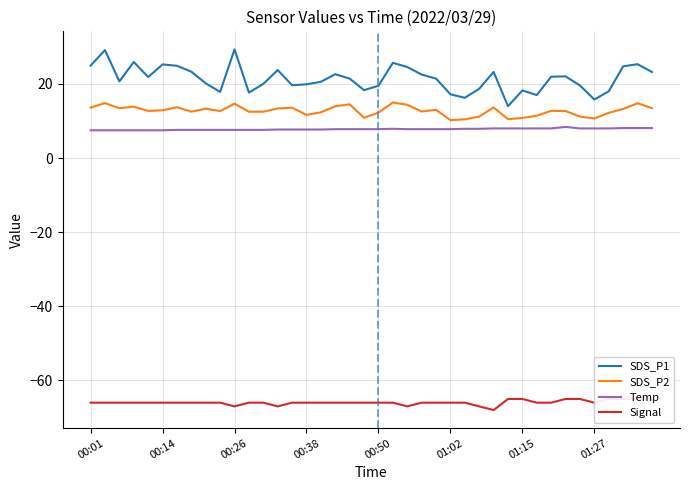

Reading right to left, list all the values displayed in this chart.

SDS_P1: 23.2	25.3	24.8	18.0	15.8	19.6	22.1	21.9	17.0	18.2	14.0	23.2	18.7	16.3	17.2	21.4	22.5	24.6	25.7	19.5	18.3	21.4	22.6	20.6	19.9	19.6	23.8	20.0	17.7	29.3	17.9	20.2	23.3	24.9	25.3	21.9	25.9	20.7	29.1	24.9
SDS_P2: 13.5	14.8	13.3	12.2	10.7	11.2	12.7	12.8	11.4	10.8	10.5	13.7	11.2	10.4	10.2	13.0	12.6	14.4	15.0	12.3	10.9	14.5	14.0	12.3	11.7	13.6	13.4	12.5	12.5	14.7	12.7	13.3	12.5	13.7	12.9	12.7	13.9	13.4	14.8	13.6
Temp: 8.1	8.1	8.1	8.0	8.0	8.0	8.4	8.0	8.0	8.0	8.0	8.0	7.9	7.9	7.8	7.8	7.8	7.8	7.9	7.8	7.8	7.8	7.8	7.7	7.7	7.7	7.7	7.6	7.6	7.6	7.6	7.6	7.6	7.6	7.5	7.5	7.5	7.5	7.5	7.5
Signal: -65.0	-65.0	-65.0	-65.0	-66.0	-65.0	-65.0	-66.0	-66.0	-65.0	-65.0	-68.0	-67.0	-66.0	-66.0	-66.0	-66.0	-67.0	-66.0	-66.0	-66.0	-66.0	-66.0	-66.0	-66.0	-66.0	-67.0	-66.0	-66.0	-67.0	-66.0	-66.0	-66.0	-66.0	-66.0	-66.0	-66.0	-66.0	-66.0	-66.0